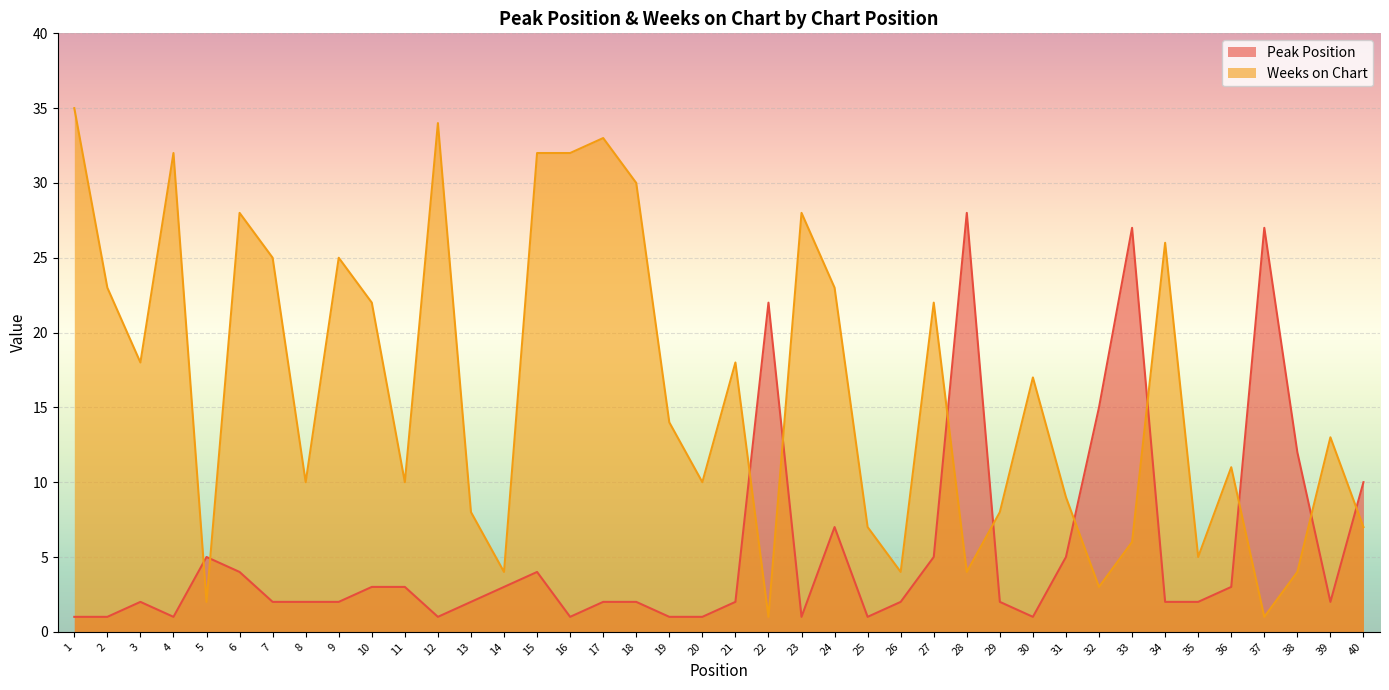

How many values in the Weeks on Chart series exceed 14?

19